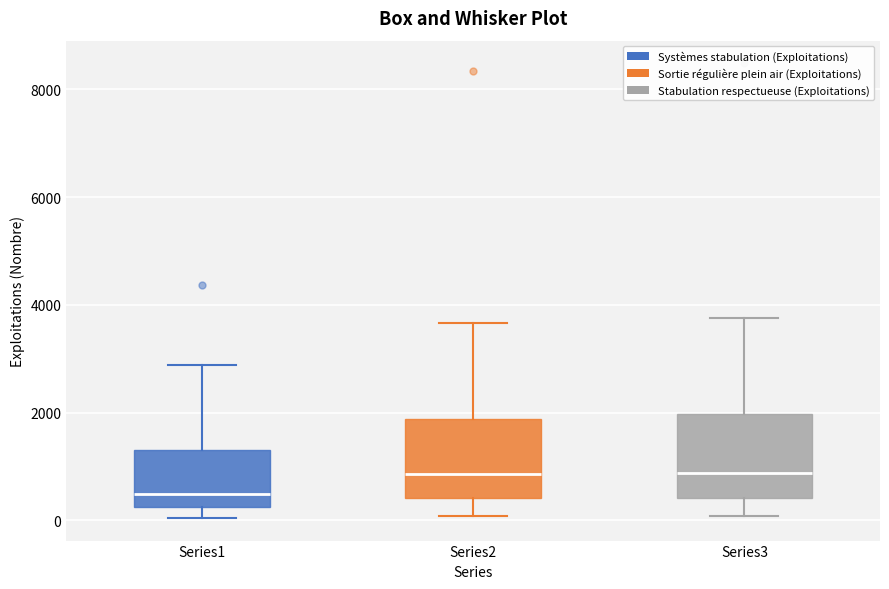

Reading left to right, read every box against the y-axis: the position of its median line, the range the box covers, and the ends of its whiskers. The values are not printed on the chart, so give them approximately, as read against the axis.

Series1: median 400, box 200 to 1400, whiskers 0 to 2800
Series2: median 800, box 400 to 1800, whiskers 0 to 3600
Series3: median 800, box 400 to 2000, whiskers 0 to 3800